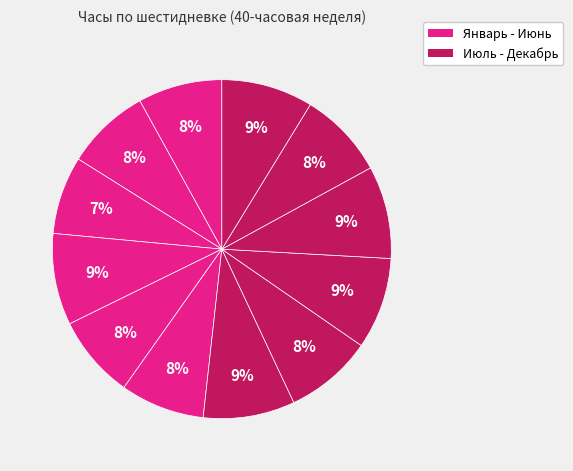

How many slices are in this pie chart?

12